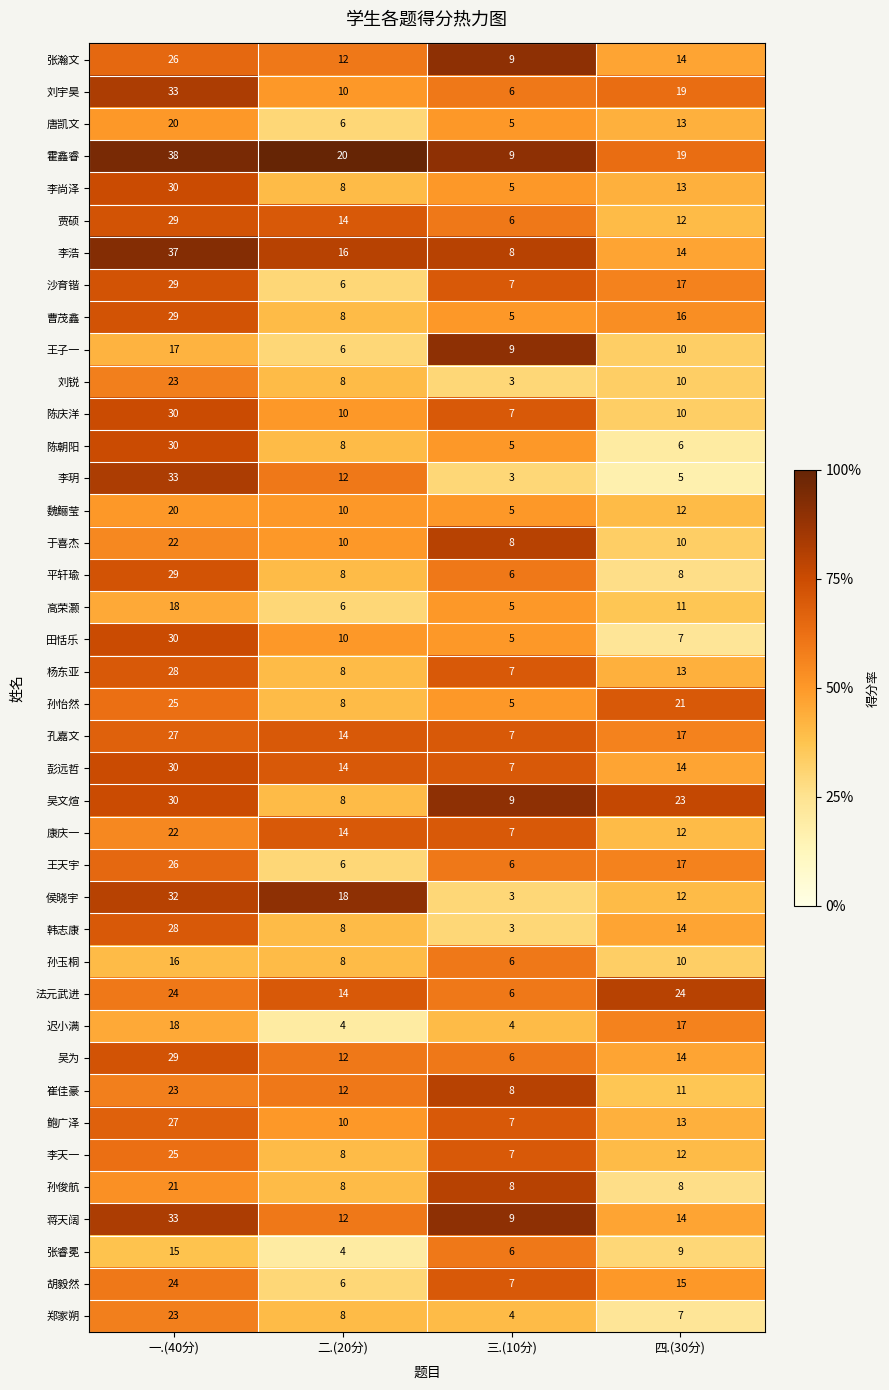

What is the lowest value of the 陈庆洋 series?

7